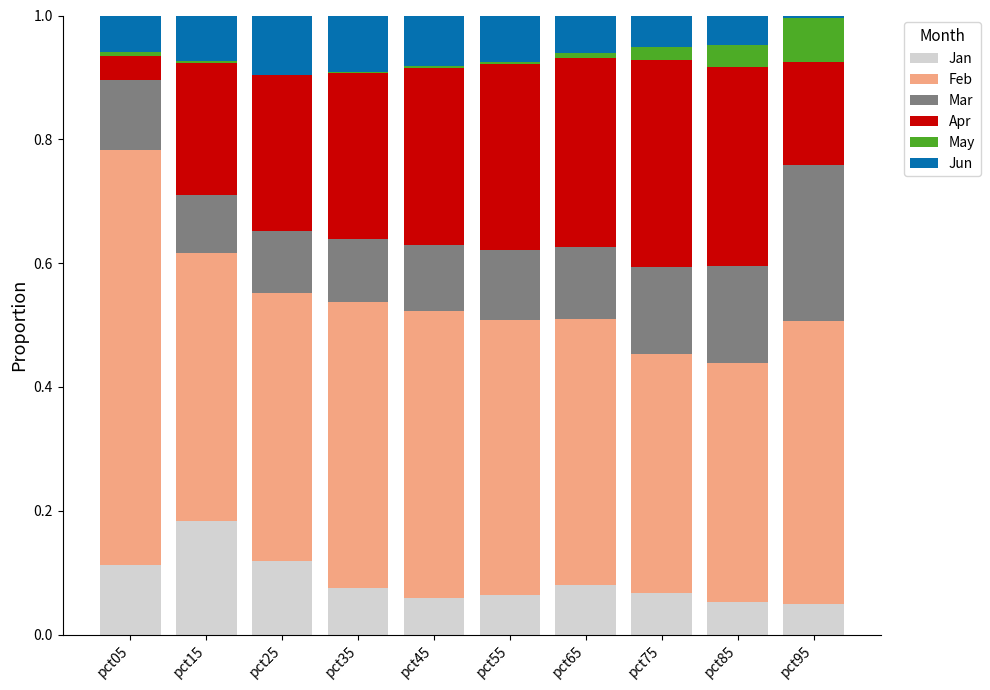

The Jan series shows 0.1 at pct95. True or false?

False